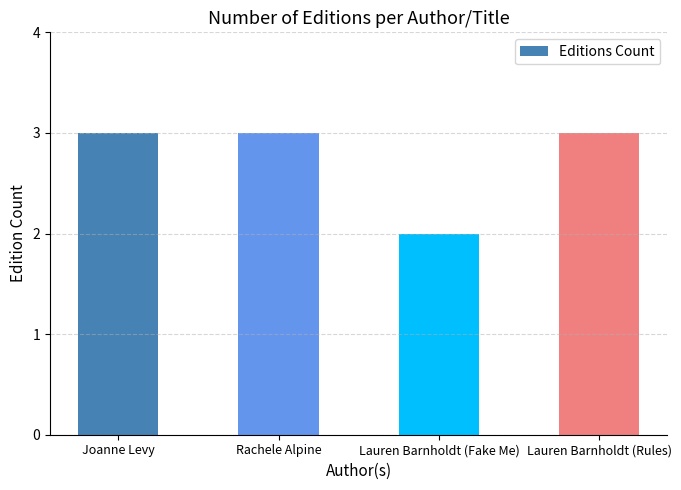

How many values are between 3 and 4?

3